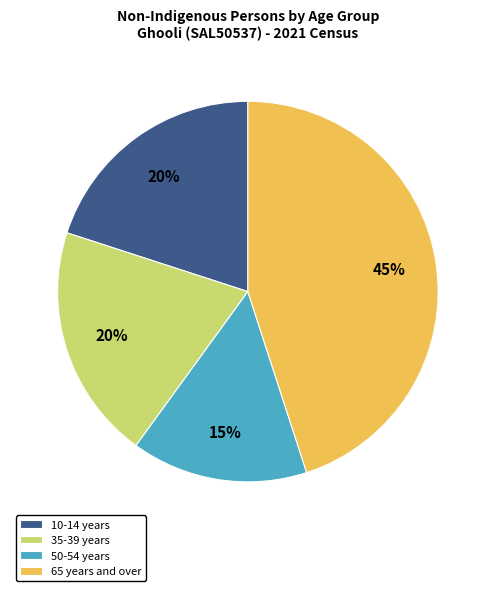

Which slice is the largest?

65 years and over